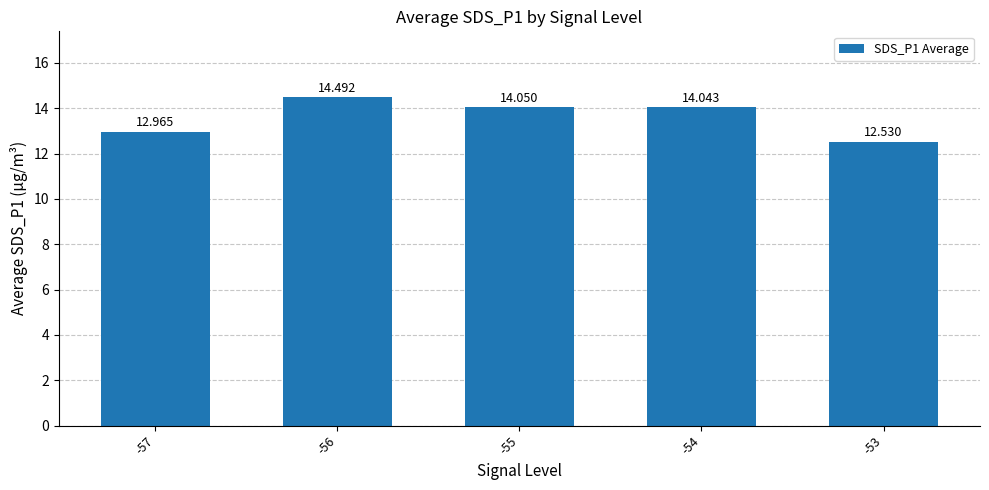

The chart shows a value of 19.5 at -56. True or false?

False